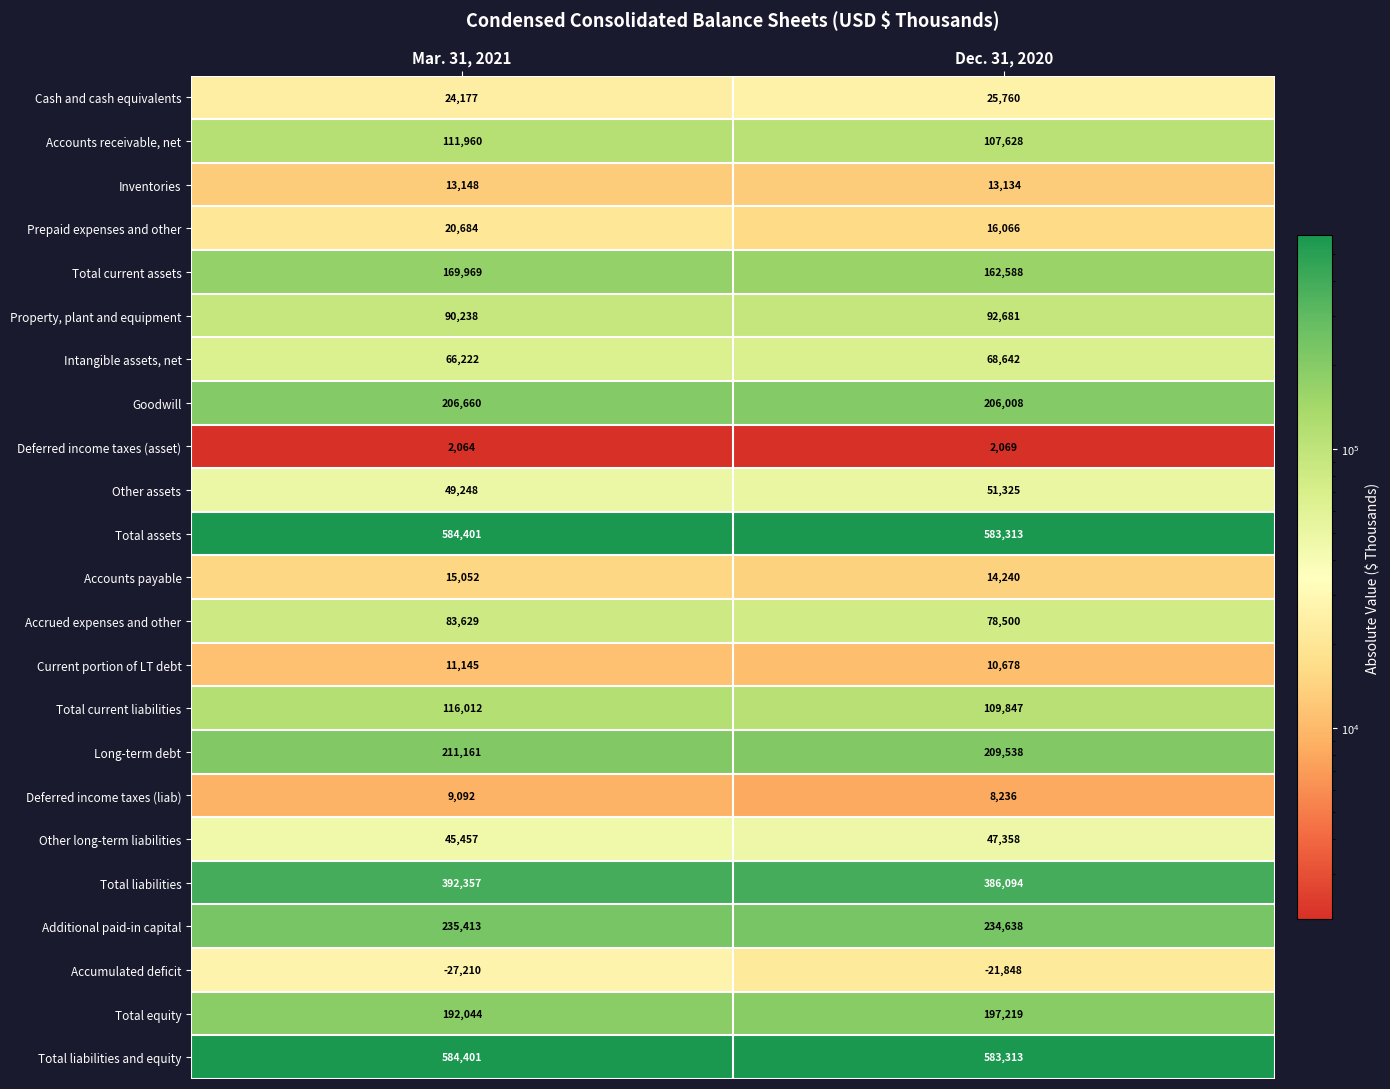

Read the Other long-term liabilities value at Mar. 31, 2021.

45457